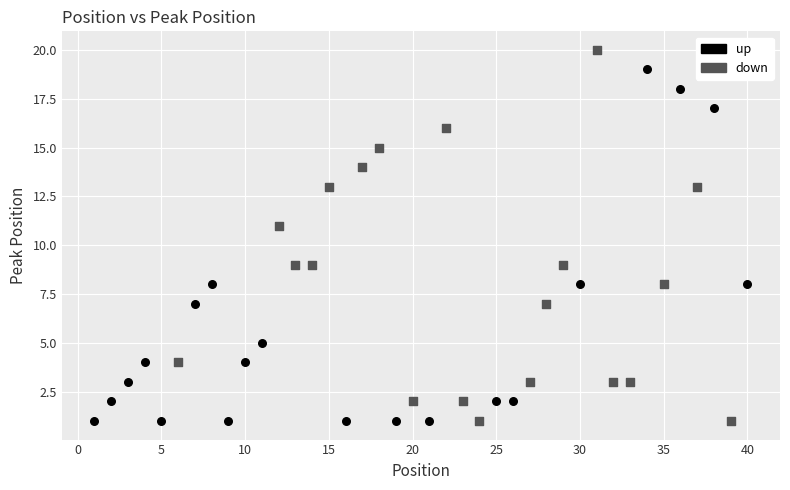

What are all the series names shown in the legend?

up, down